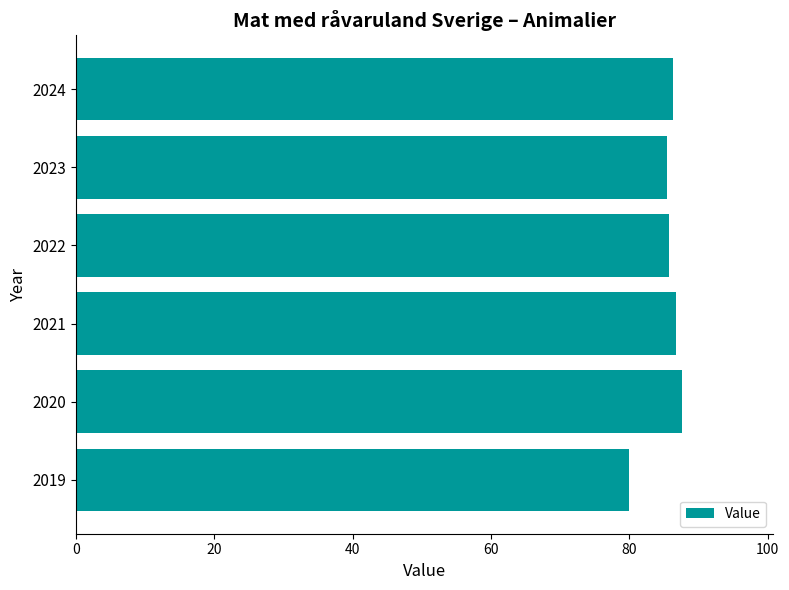

What is the ratio of the value at 2021 to the value at 2022?

1.0